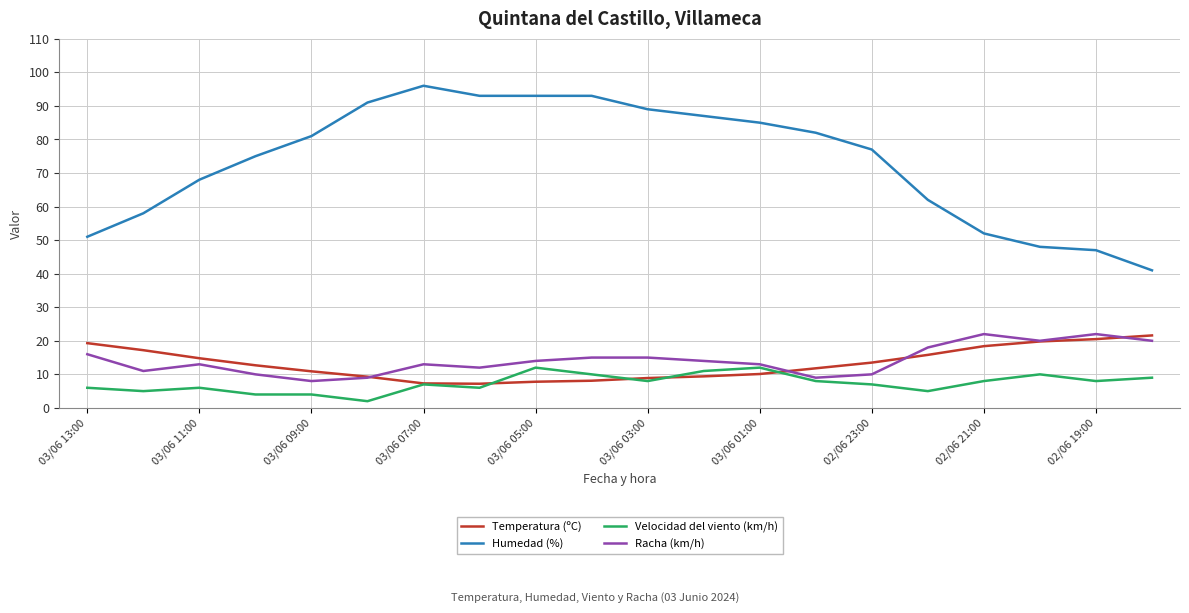

Which series has the largest total across all categories?

Humedad (%)